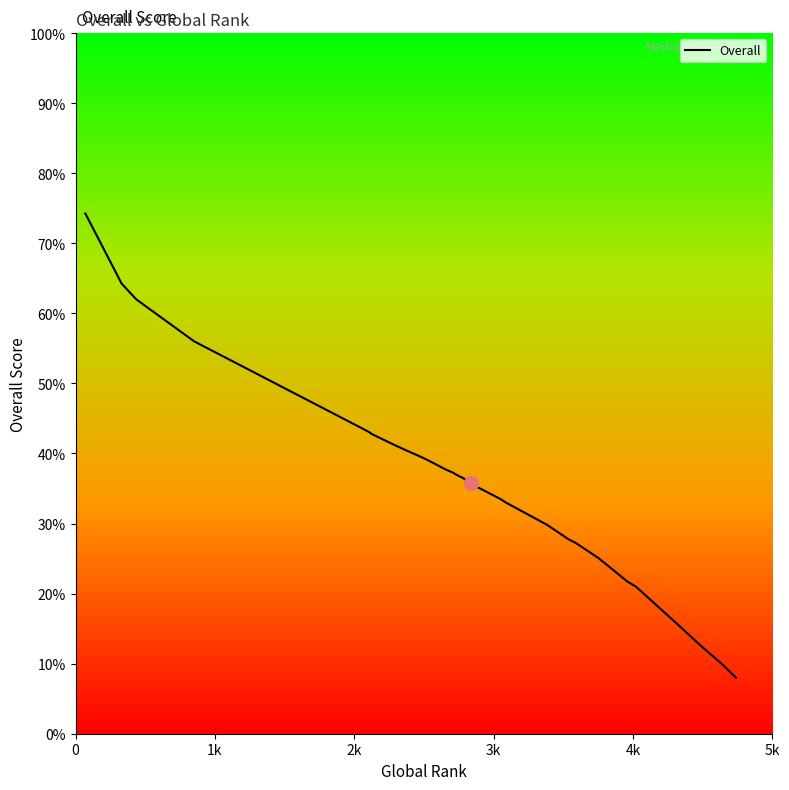

Reading left to right, what are all the values shown in this chart?

74.2	64.2	62.0	56.0	43.5	43.0	42.8	41.2	40.5	39.5	39.0	39.0	37.8	37.8	37.2	37.0	36.8	36.8	36.5	36.2	35.8	35.5	35.2	35.0	33.5	33.0	30.0	29.8	27.8	27.2	25.0	24.8	24.2	21.8	21.0	15.5	12.8	9.8	9.5	8.0